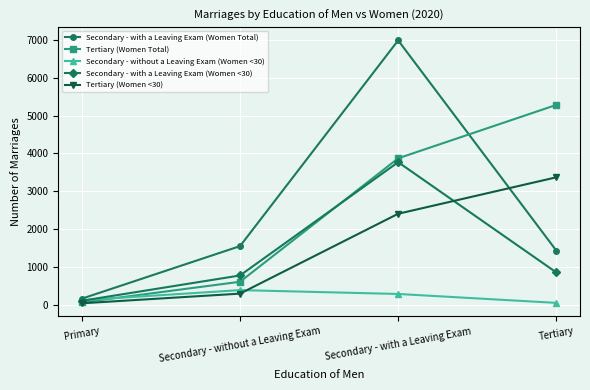

What is the label of the 4th point from the left?

Tertiary